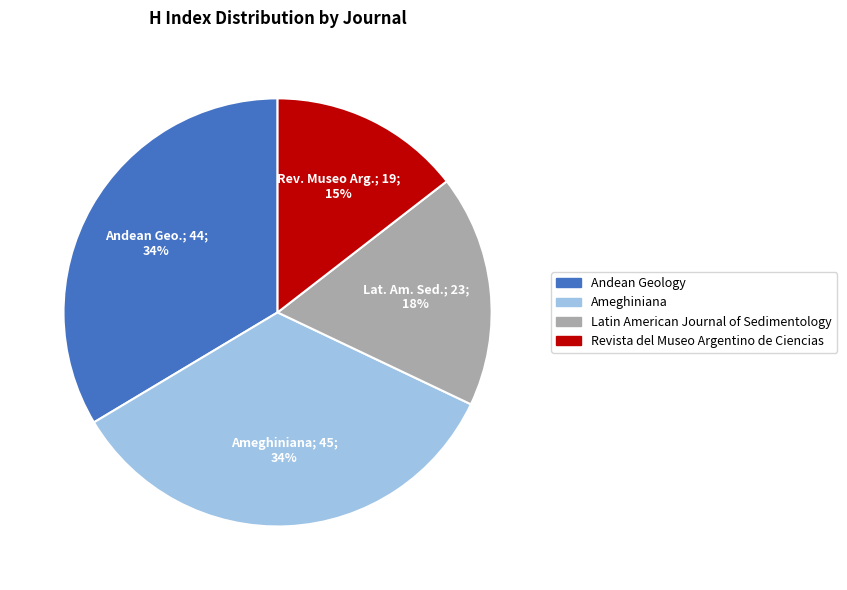

What percentage is the Revista del Museo Argentino de Ciencias slice, to the nearest percent?

15%